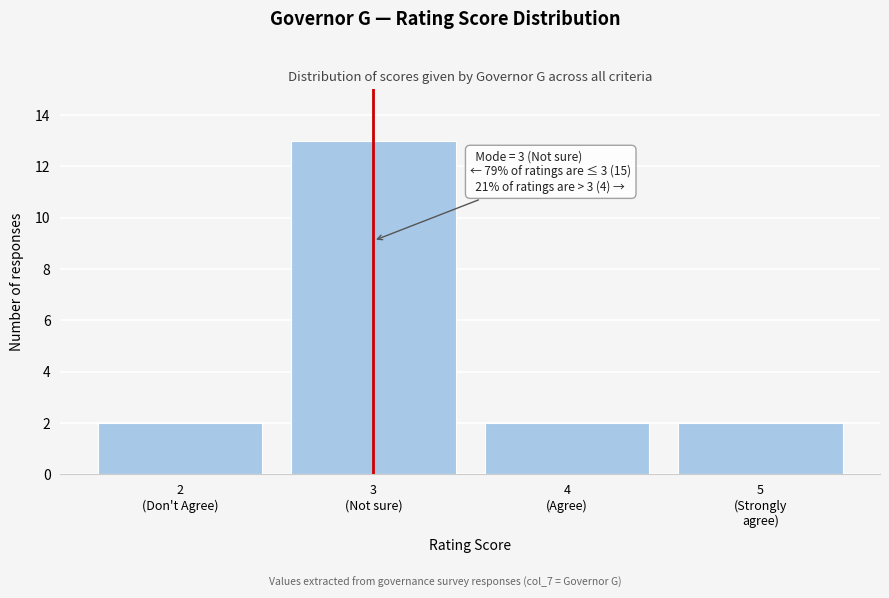

Reading left to right, transcribe all the data shown in this chart.

2	13	2	2